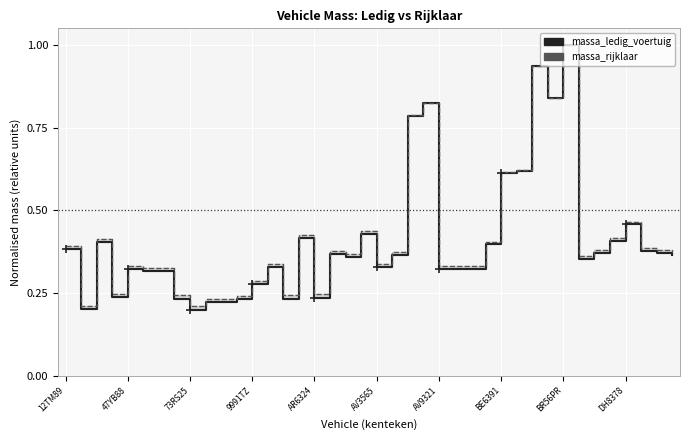

Reading right to left, list all the values displayed in this chart.

massa_ledig_voertuig: 0.4	0.4	0.4	0.5	0.4	0.4	0.4	1.0	0.8	0.9	0.6	0.6	0.4	0.3	0.3	0.3	0.8	0.8	0.4	0.3	0.4	0.4	0.4	0.2	0.4	0.2	0.3	0.3	0.2	0.2	0.2	0.2	0.2	0.3	0.3	0.3	0.2	0.4	0.2	0.4
massa_rijklaar: 0.4	0.4	0.4	0.5	0.4	0.4	0.4	1.0	0.8	0.9	0.6	0.6	0.4	0.3	0.3	0.3	0.8	0.8	0.4	0.3	0.4	0.4	0.4	0.2	0.4	0.2	0.3	0.3	0.2	0.2	0.2	0.2	0.2	0.3	0.3	0.3	0.2	0.4	0.2	0.4